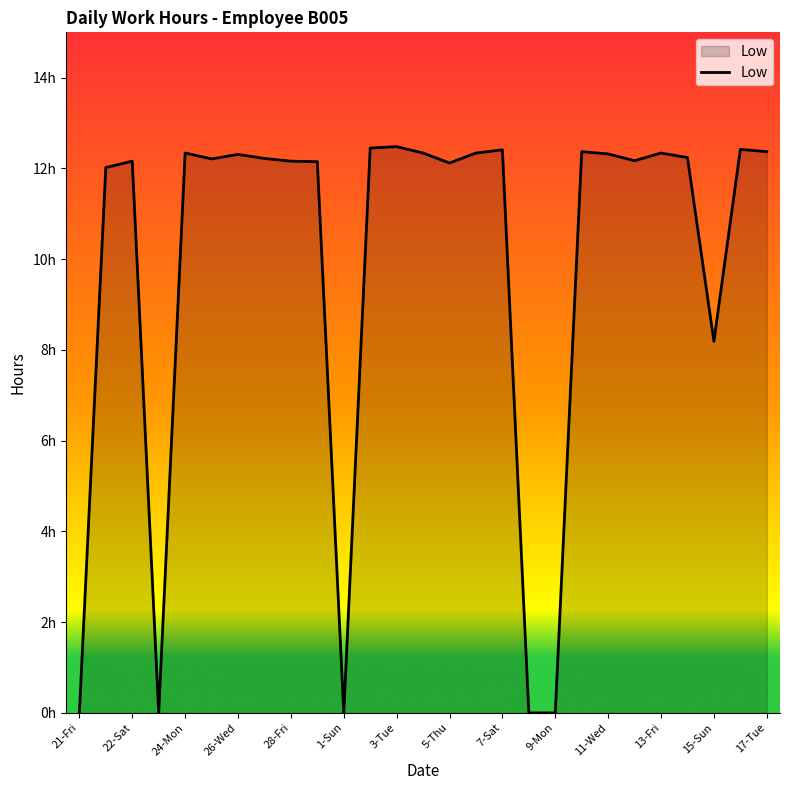

Is this an area chart (filled region under the line)?

Yes